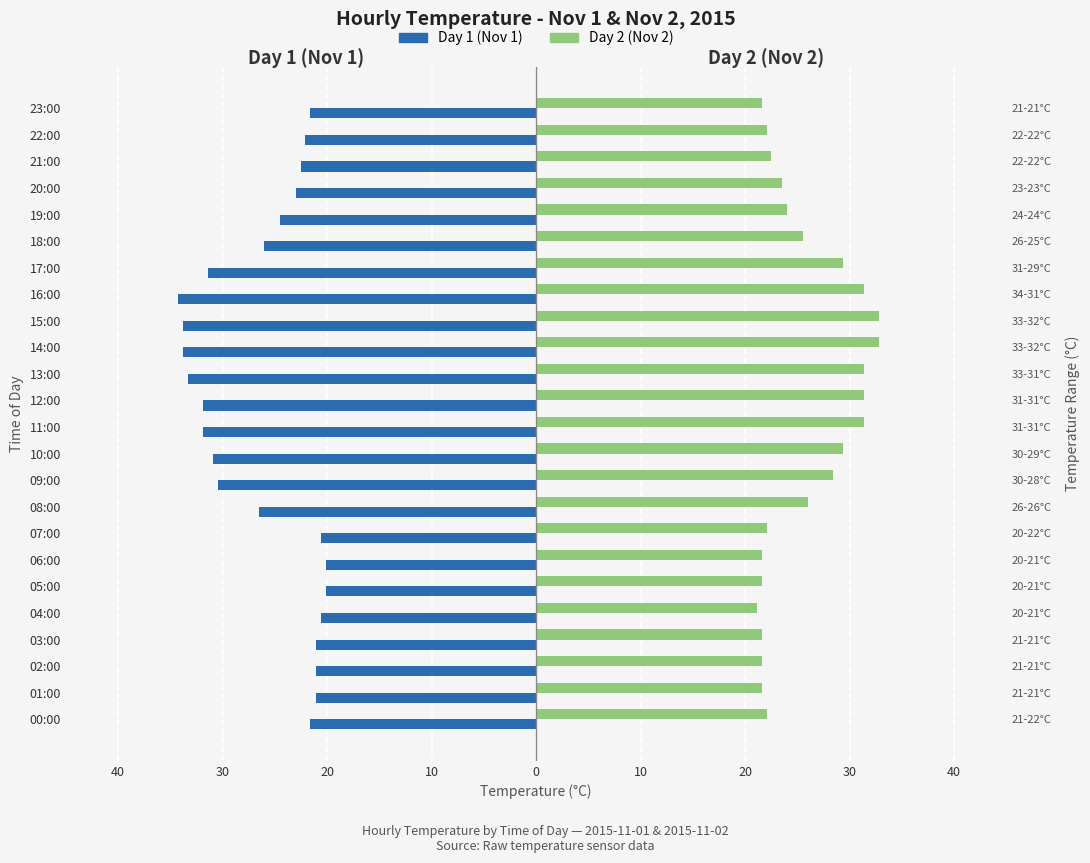

What value does the Day 2 (Nov 2) series have at 17:00?

29.4